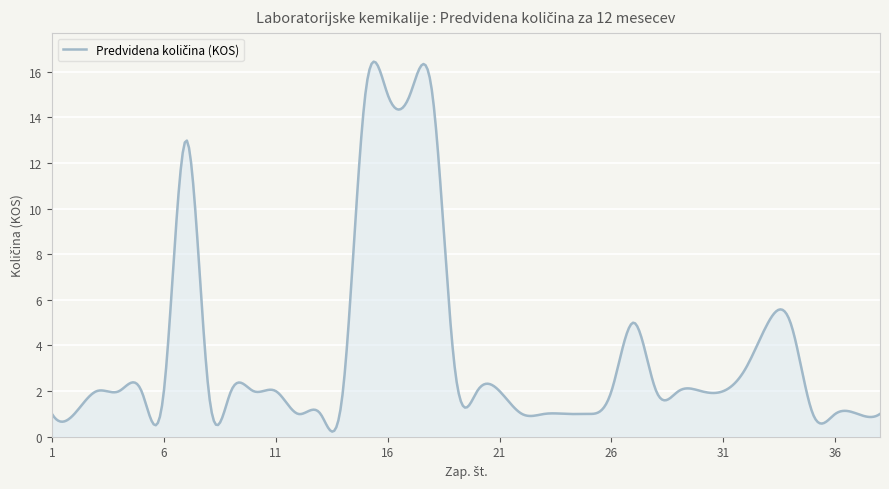

What is the difference between the maximum and minimum values?

16.2